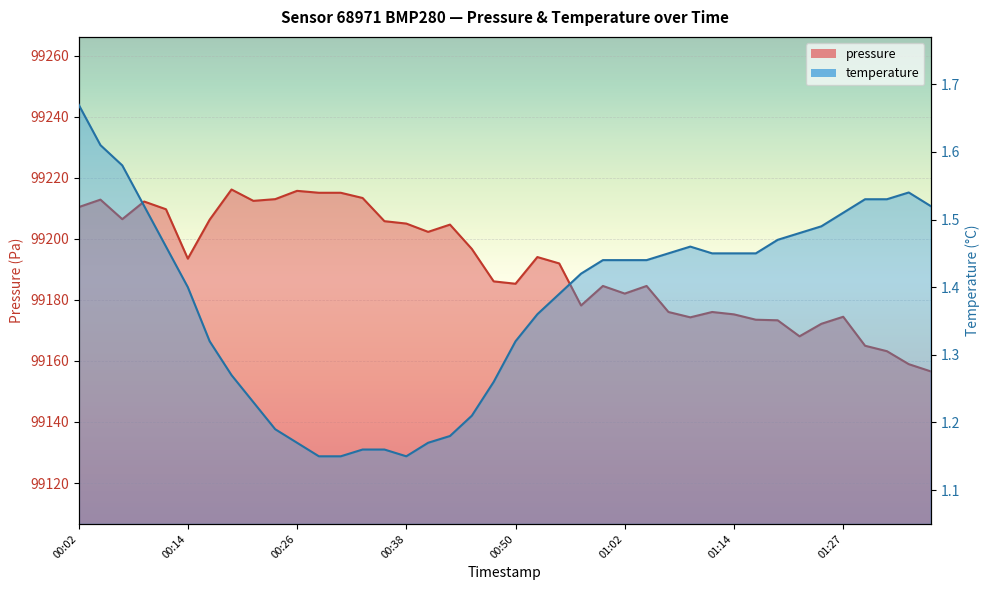

What is the average value of the temperature series?

1.4